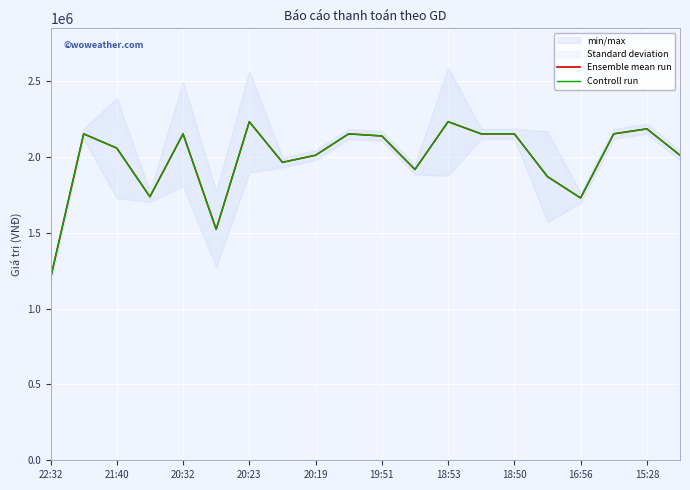

True or false: Controll run and Ensemble mean run cross at least once.

False